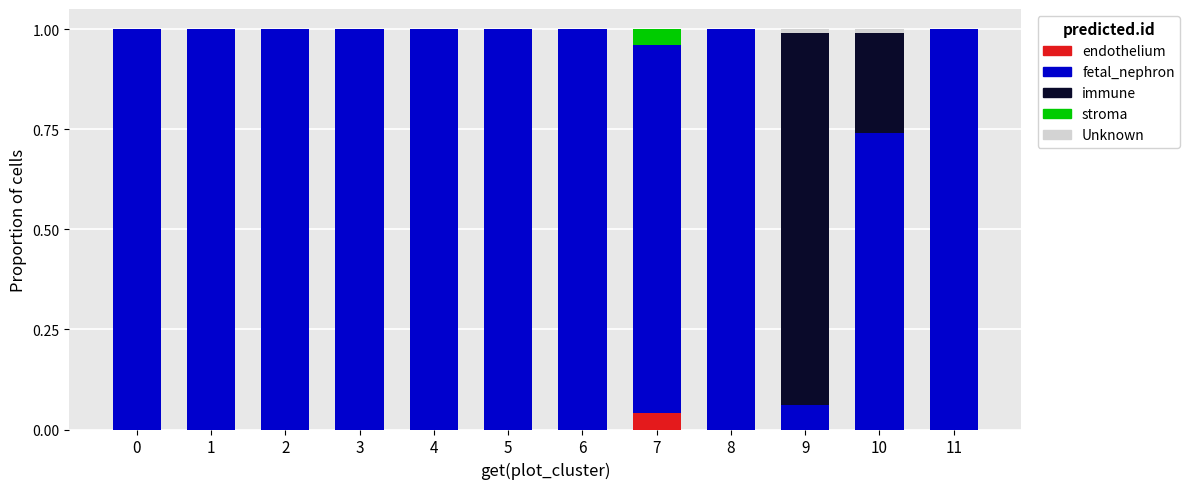

How many data points does each series have?

12